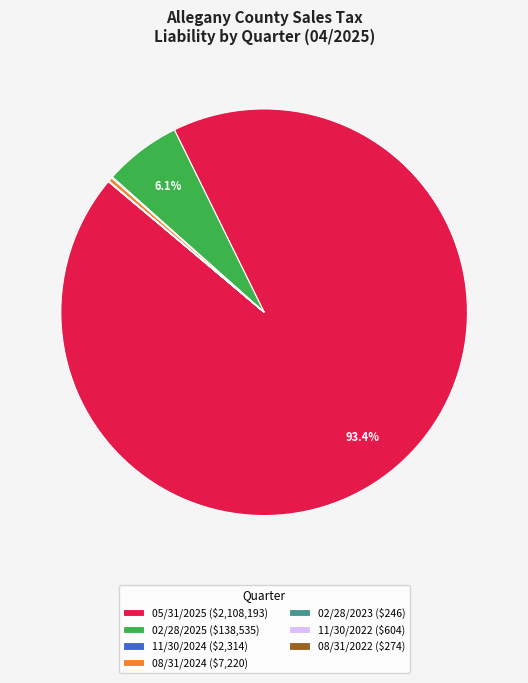

Which category has the biggest portion of the pie?

05/31/2025 ($2,108,193)